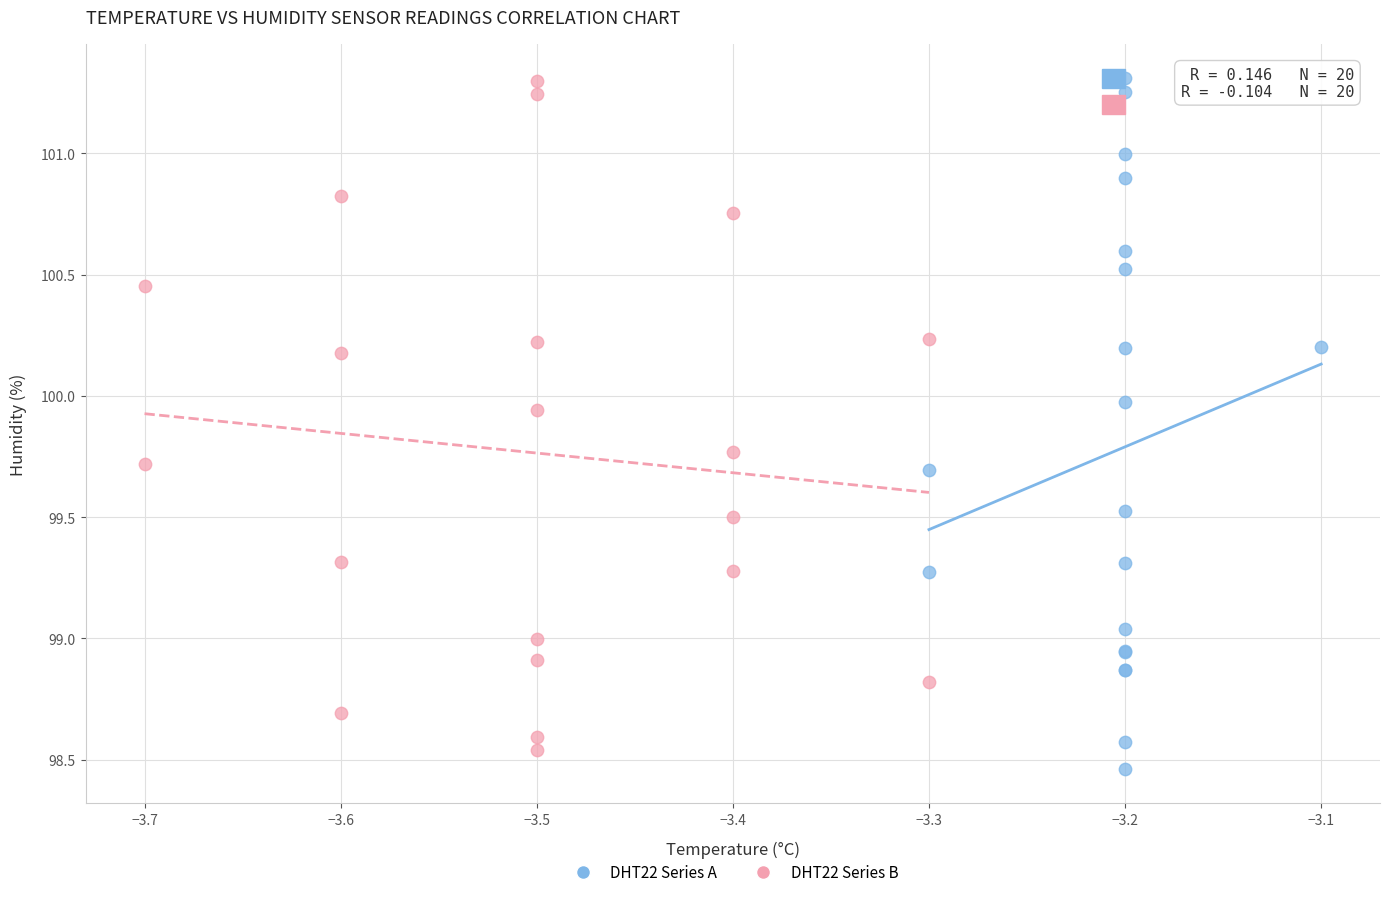

Which series reaches the minimum Y coordinate?

DHT22 Series A